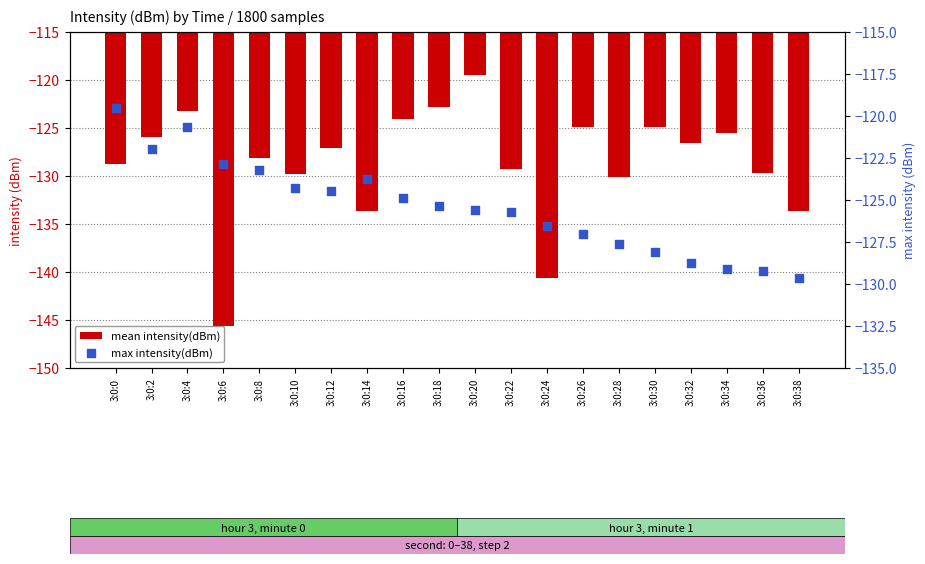

What is the total value across all series at 3:0:8?

-251.3